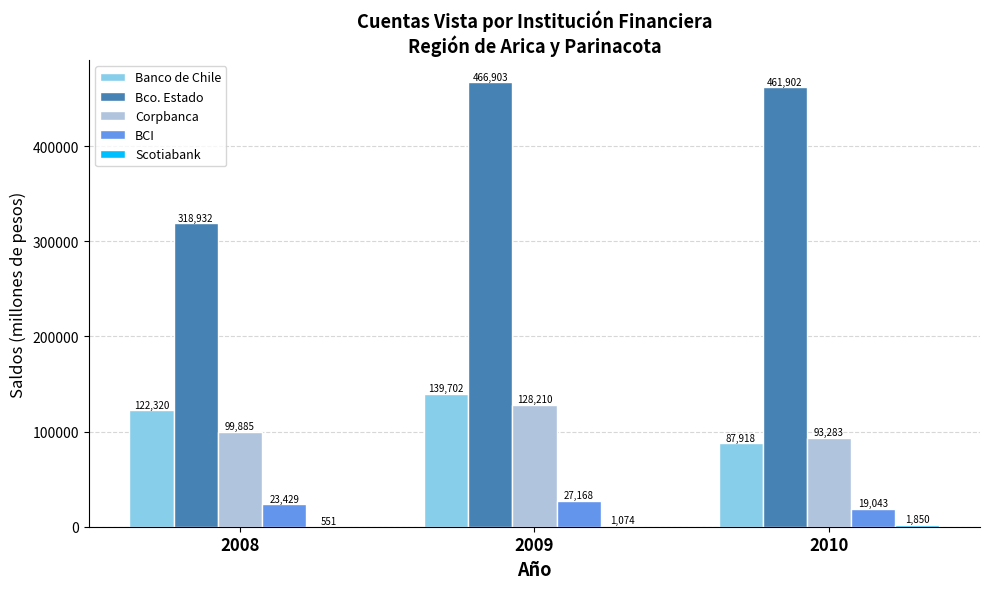

Is it true that Bco. Estado equals 159283 at 2009?

False